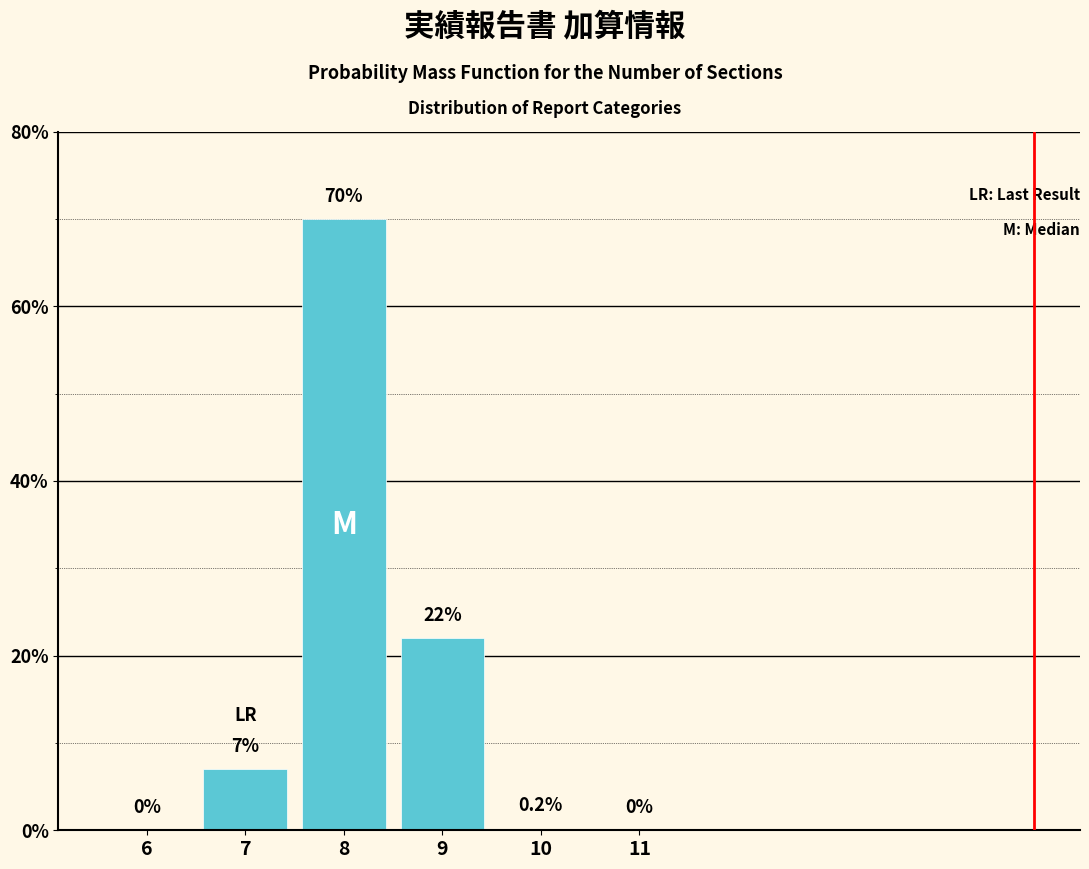

Reading left to right, what are all the values shown in this chart?

6=0.0	7=7.0	8=70.0	9=22.0	10=0.2	11=0.0